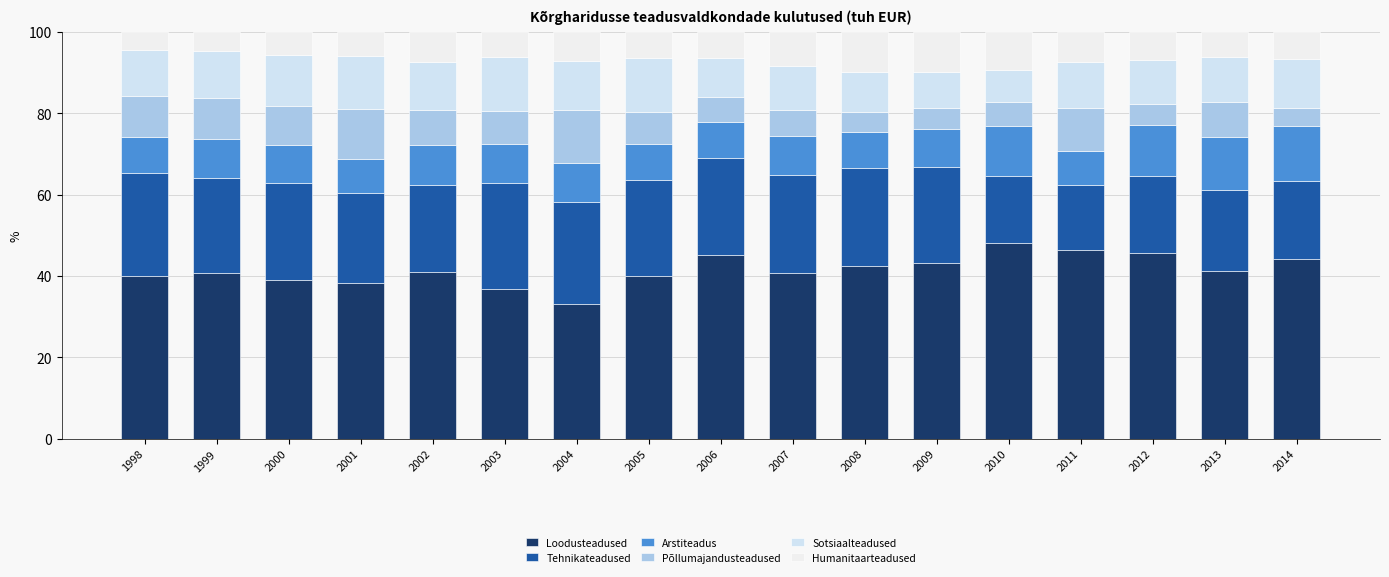

What is the sum of all Põllumajandusteadused values?

136.8